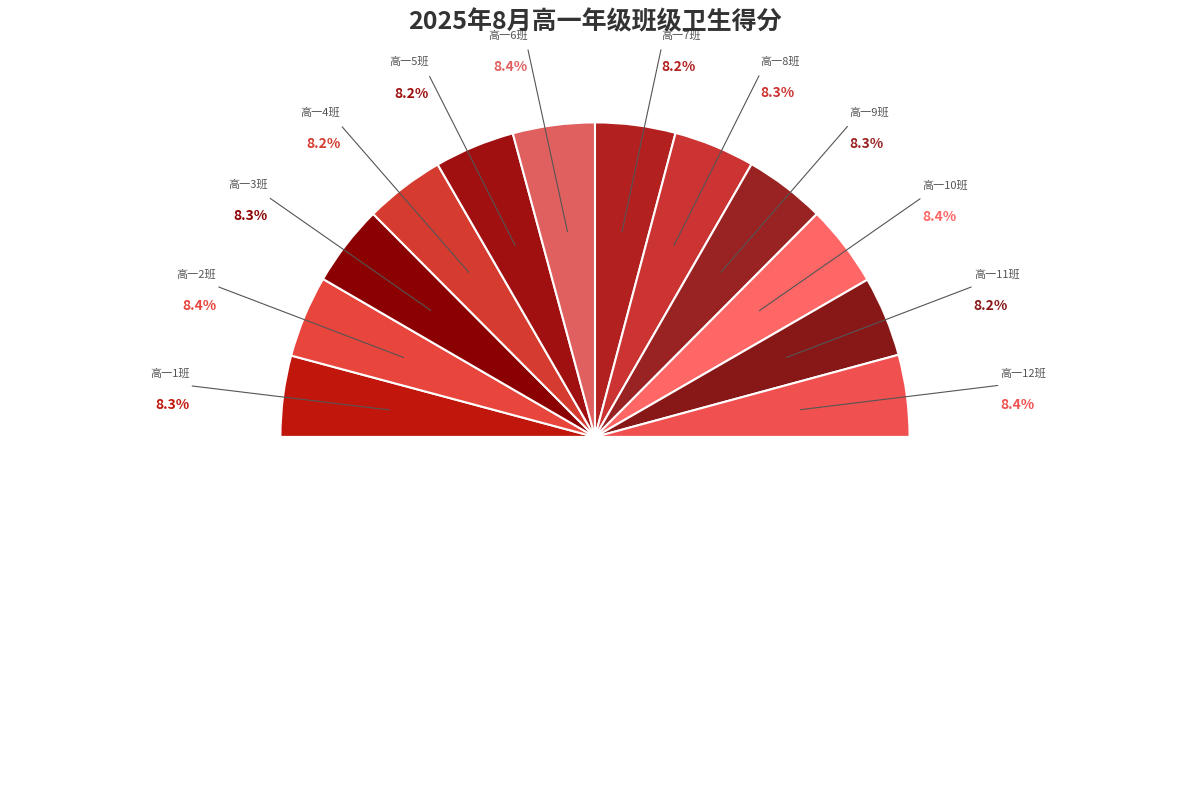

Is it true that 高一5班 is 1% of the pie?

False